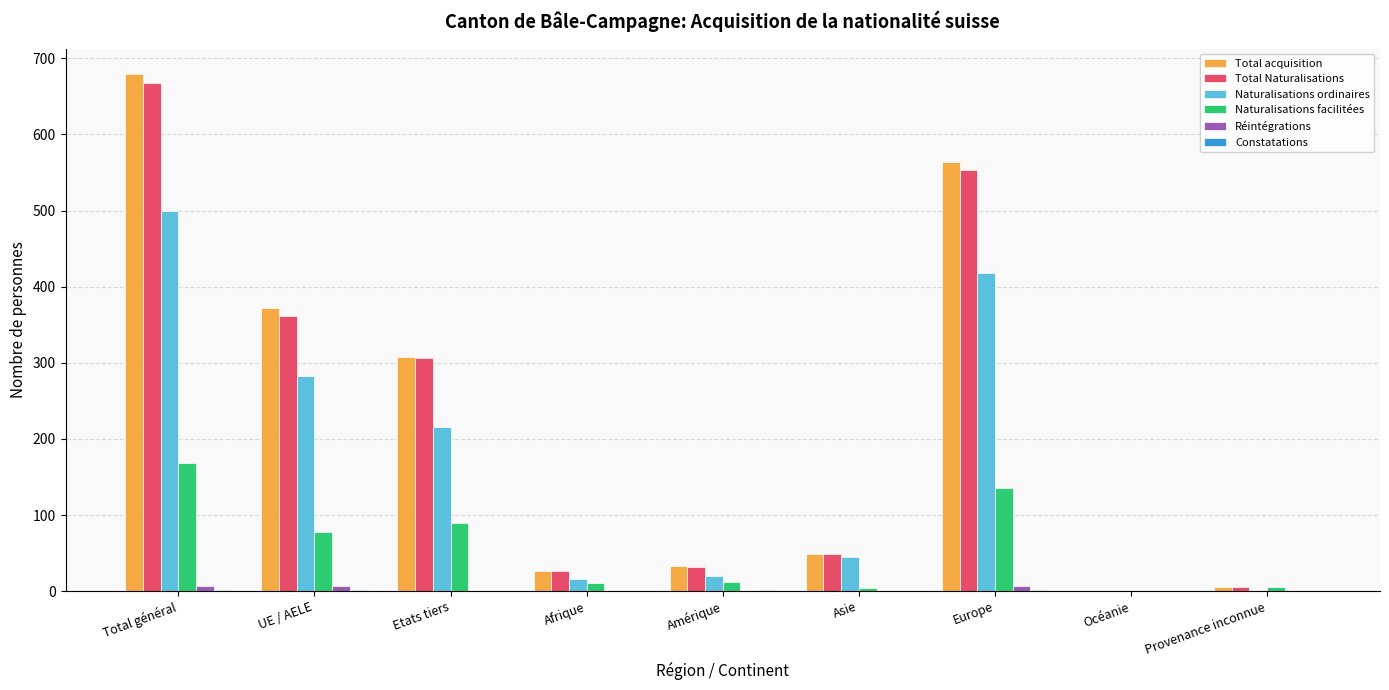

What is the maximum value shown in the chart?

679